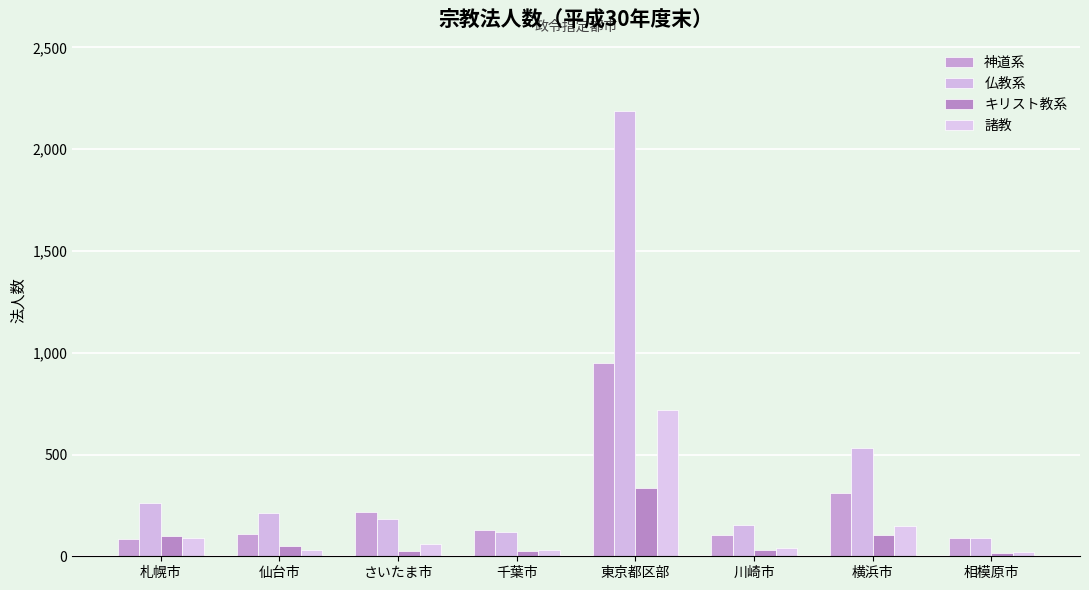

What is the difference between the maximum and minimum values in the キリスト教系 series?

323